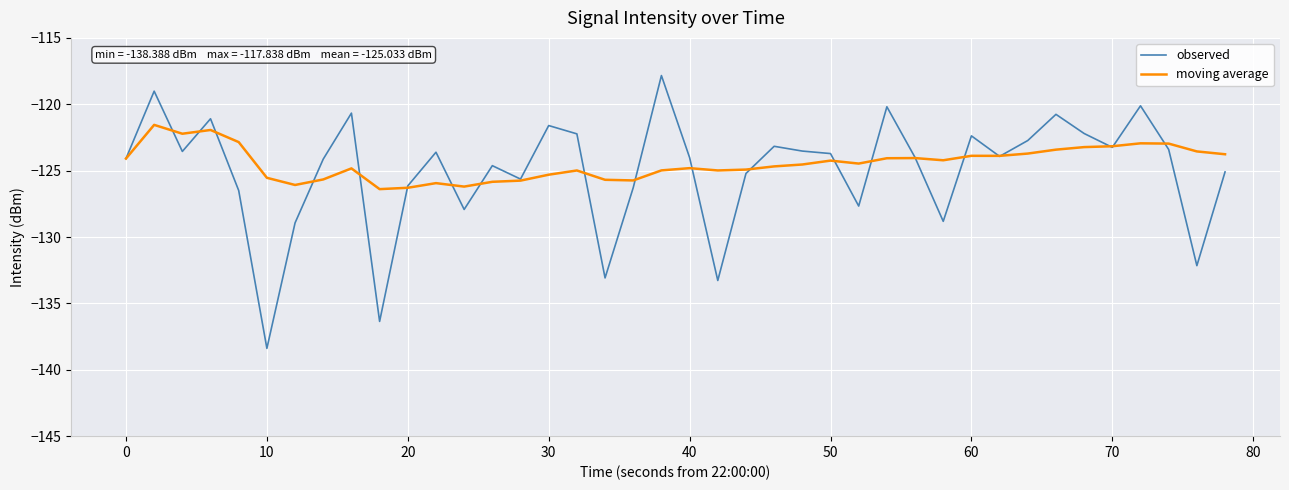

What is the maximum value for moving average?

-121.6